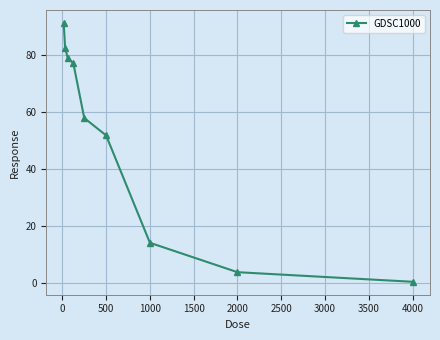

Reading left to right, what are all the values shown in this chart?

91.4	82.7	78.9	77.3	58.0	51.8	14.1	3.7	0.4